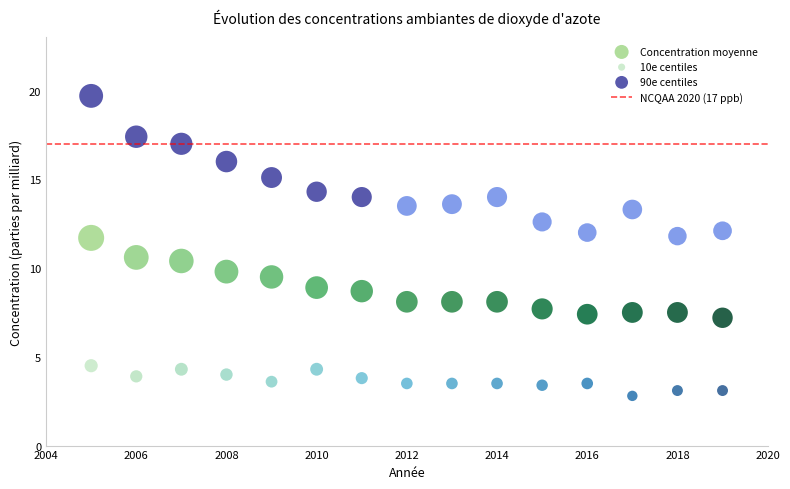

Which series has the largest Y range (max minus min)?

90e centiles